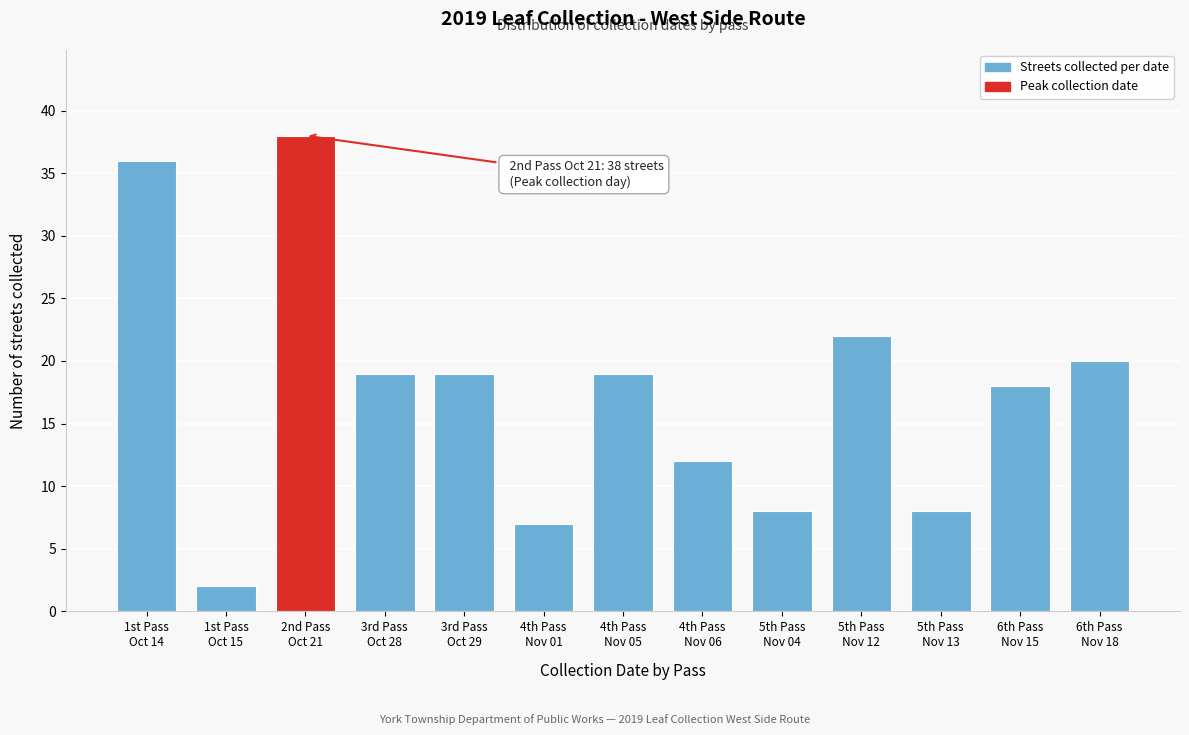

Reading left to right, transcribe all the data shown in this chart.

36	2	38	19	19	7	19	12	8	22	8	18	20